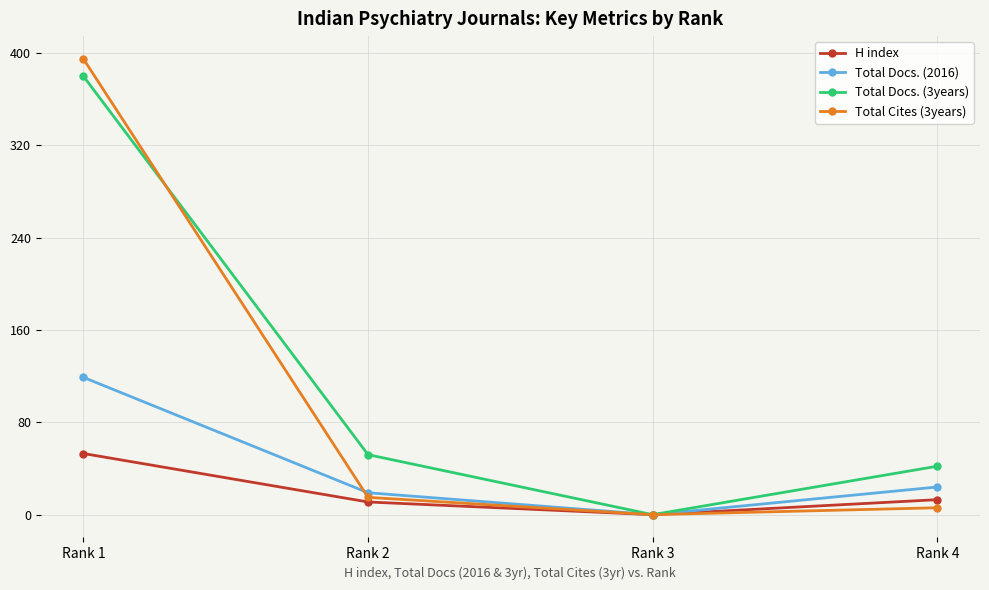

Count the number of categories in the chart.

4